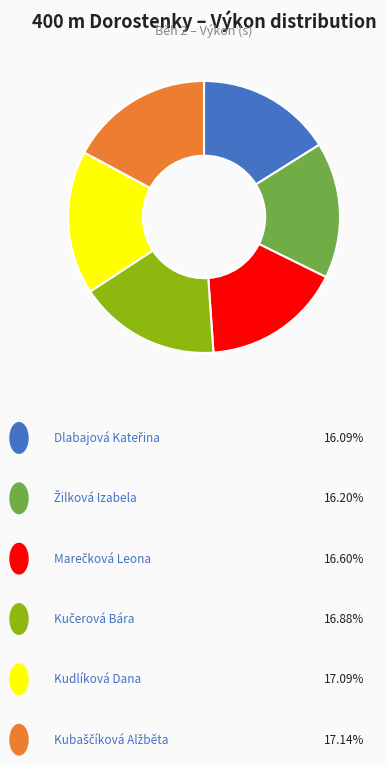

Does any single category account for the majority?

No